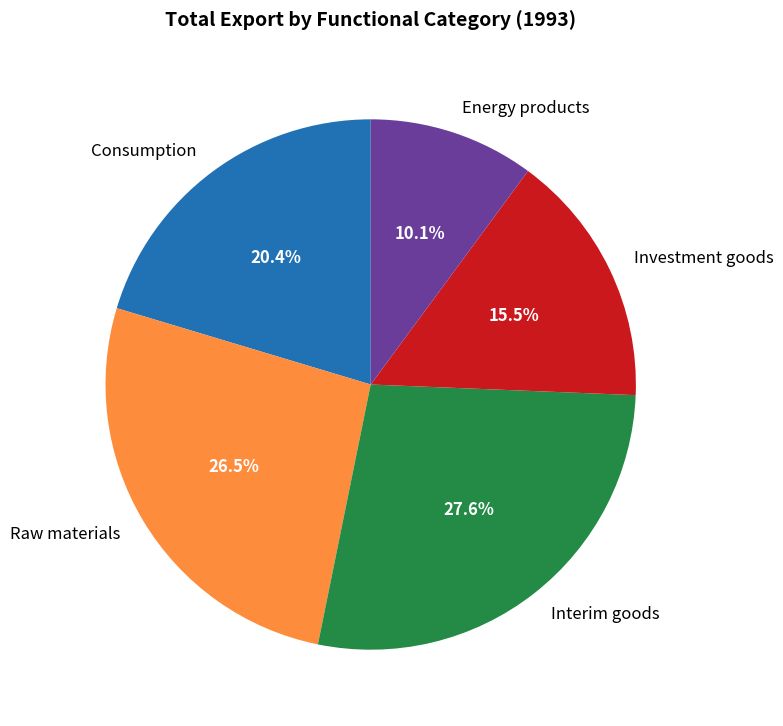

What is the smallest slice in the pie chart?

Energy products